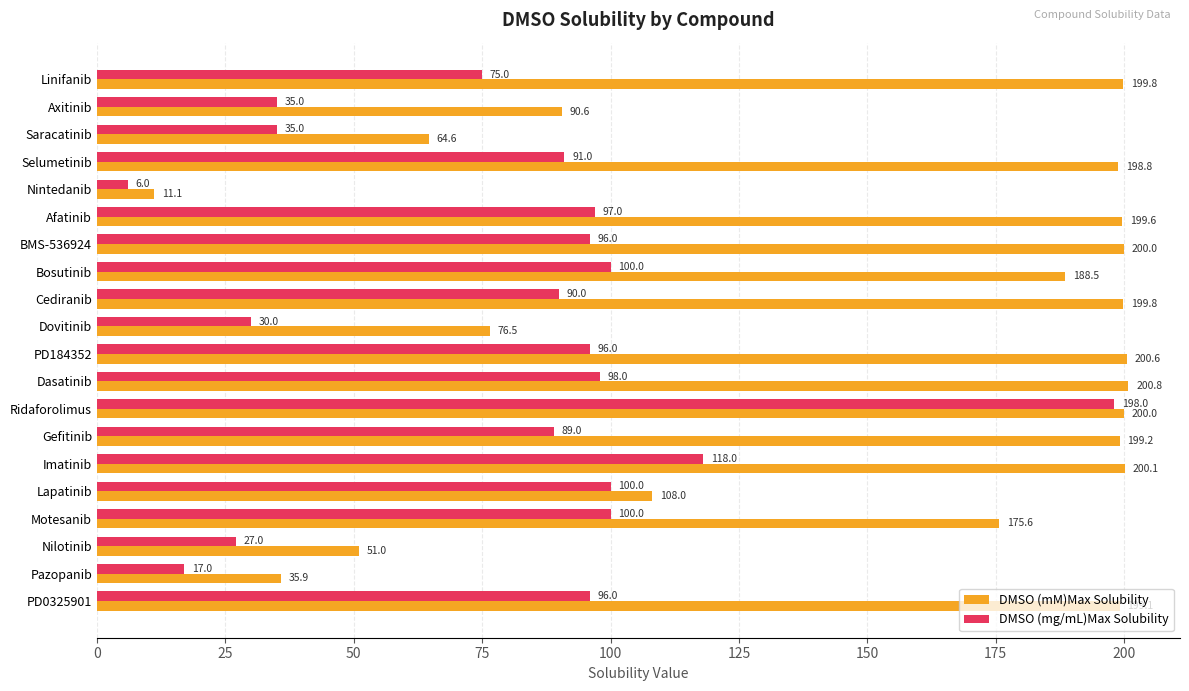

What is the sum of all DMSO (mM)Max Solubility values?

2999.4